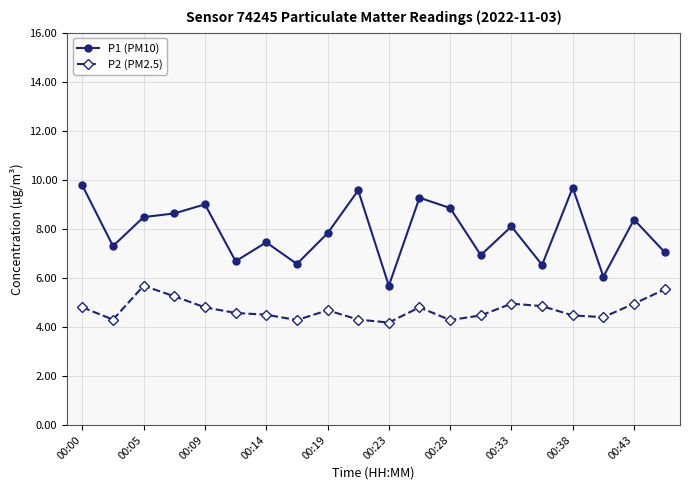

True or false: P1 (PM10) has more than 0 points higher than both neighbors.

True